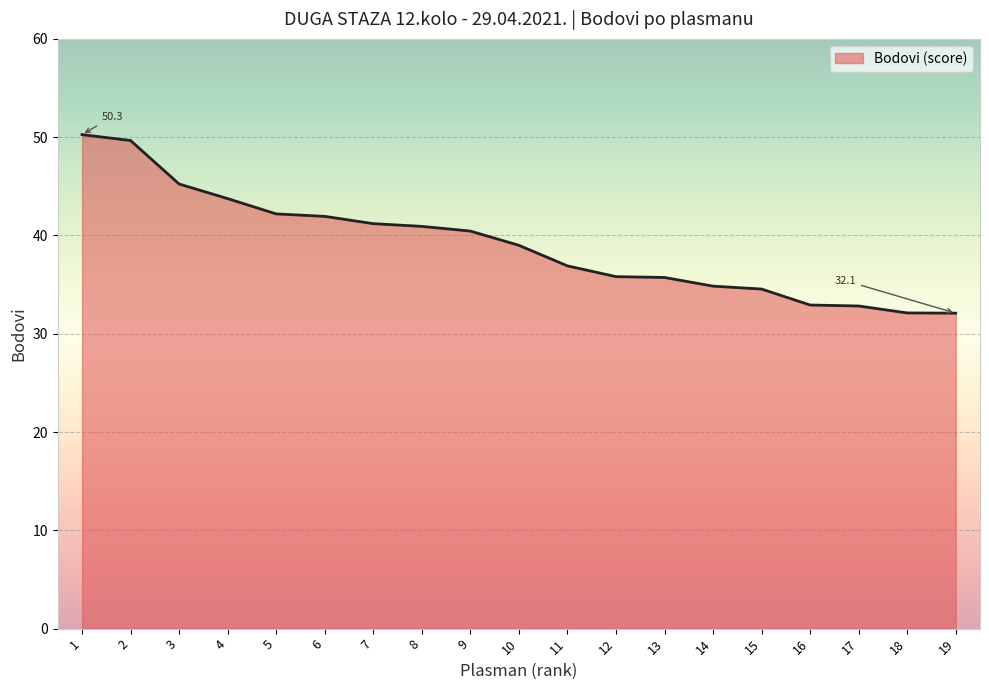

What is the difference between the values at 16 and 6?

9.0